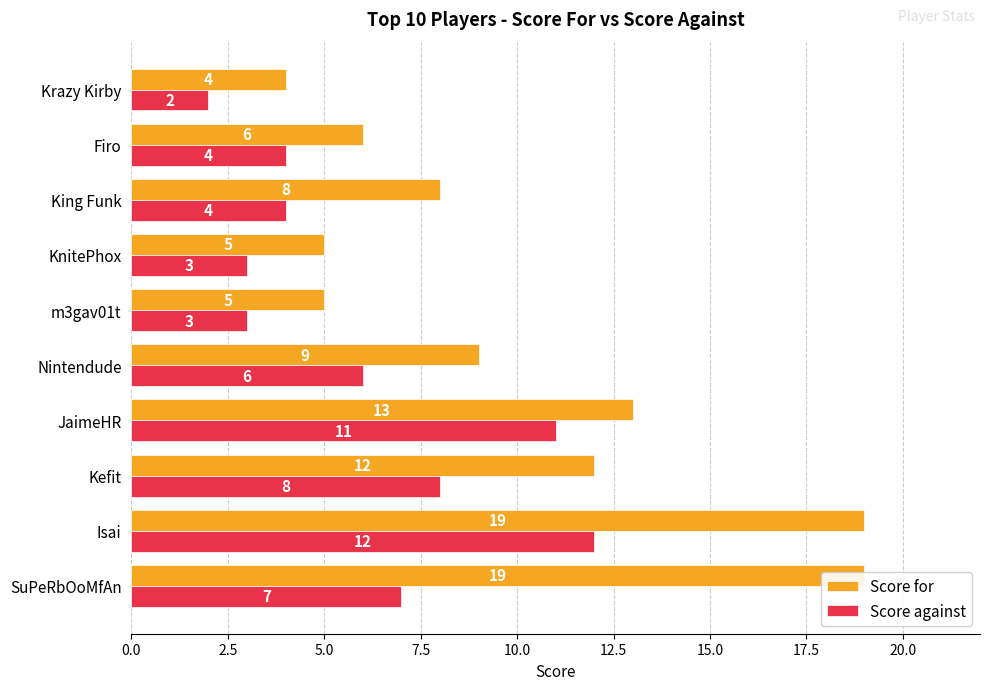

Reading right to left, extract all data points from this chart.

Score for: 4	6	8	5	5	9	13	12	19	19
Score against: 2	4	4	3	3	6	11	8	12	7